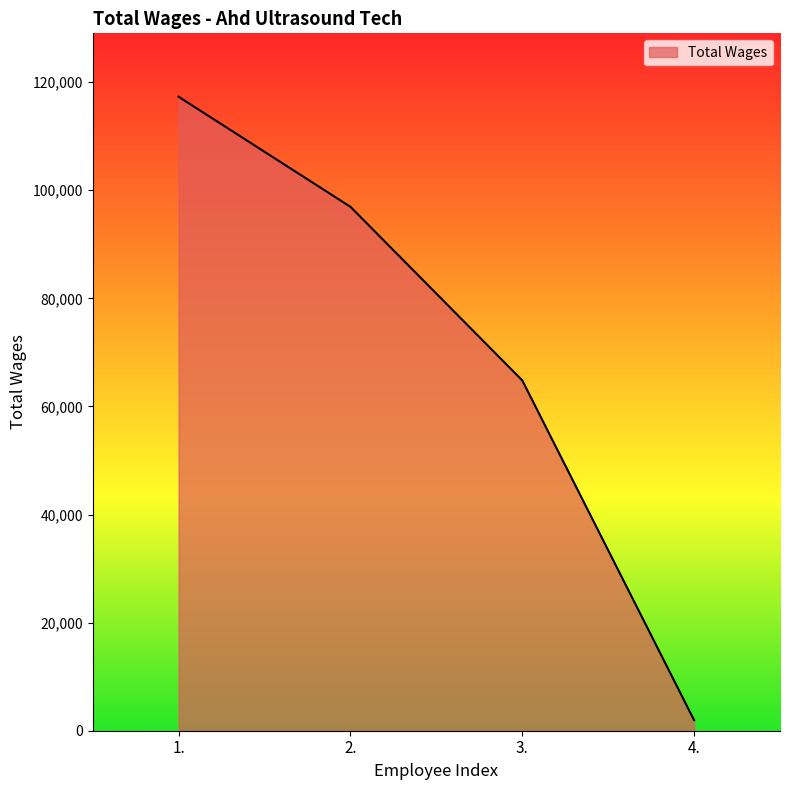

What is the sum of the values at 4. and 1.?

119261